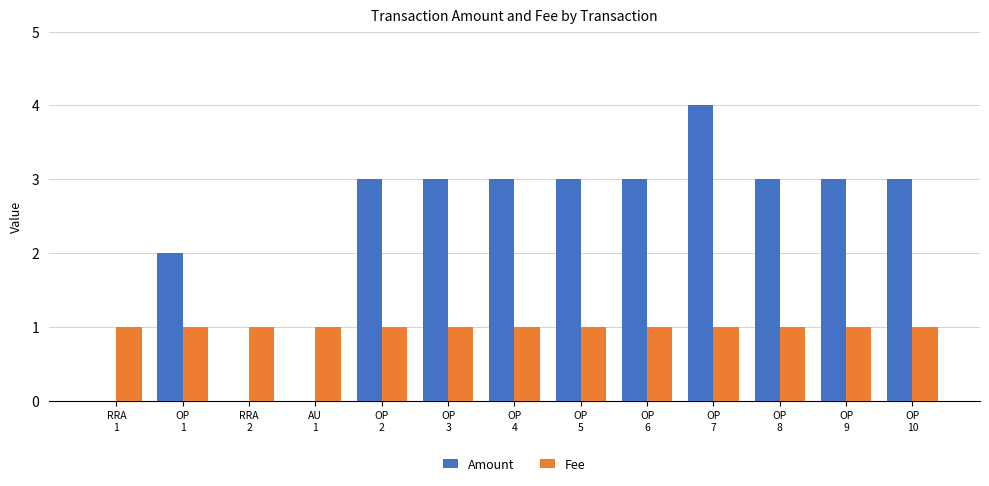

Count the Fee values in the range 1 to 2.

13